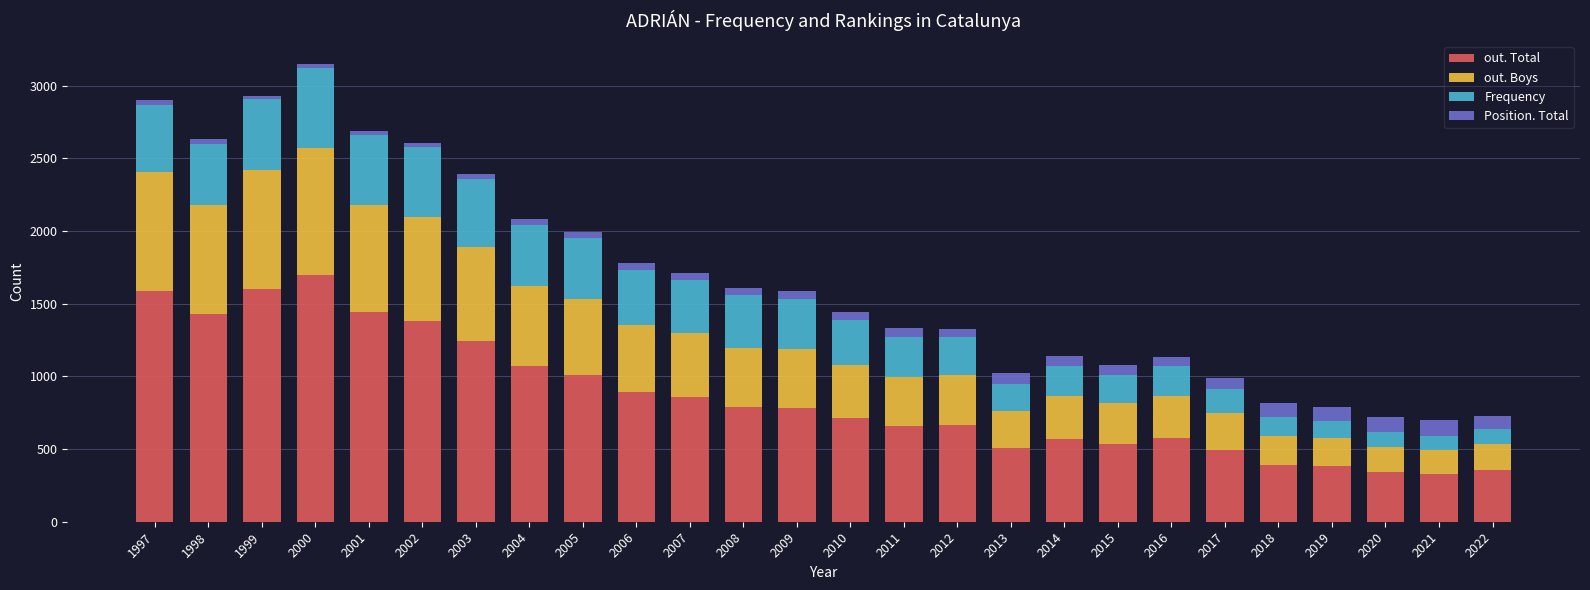

Does the chart contain any negative values?

No